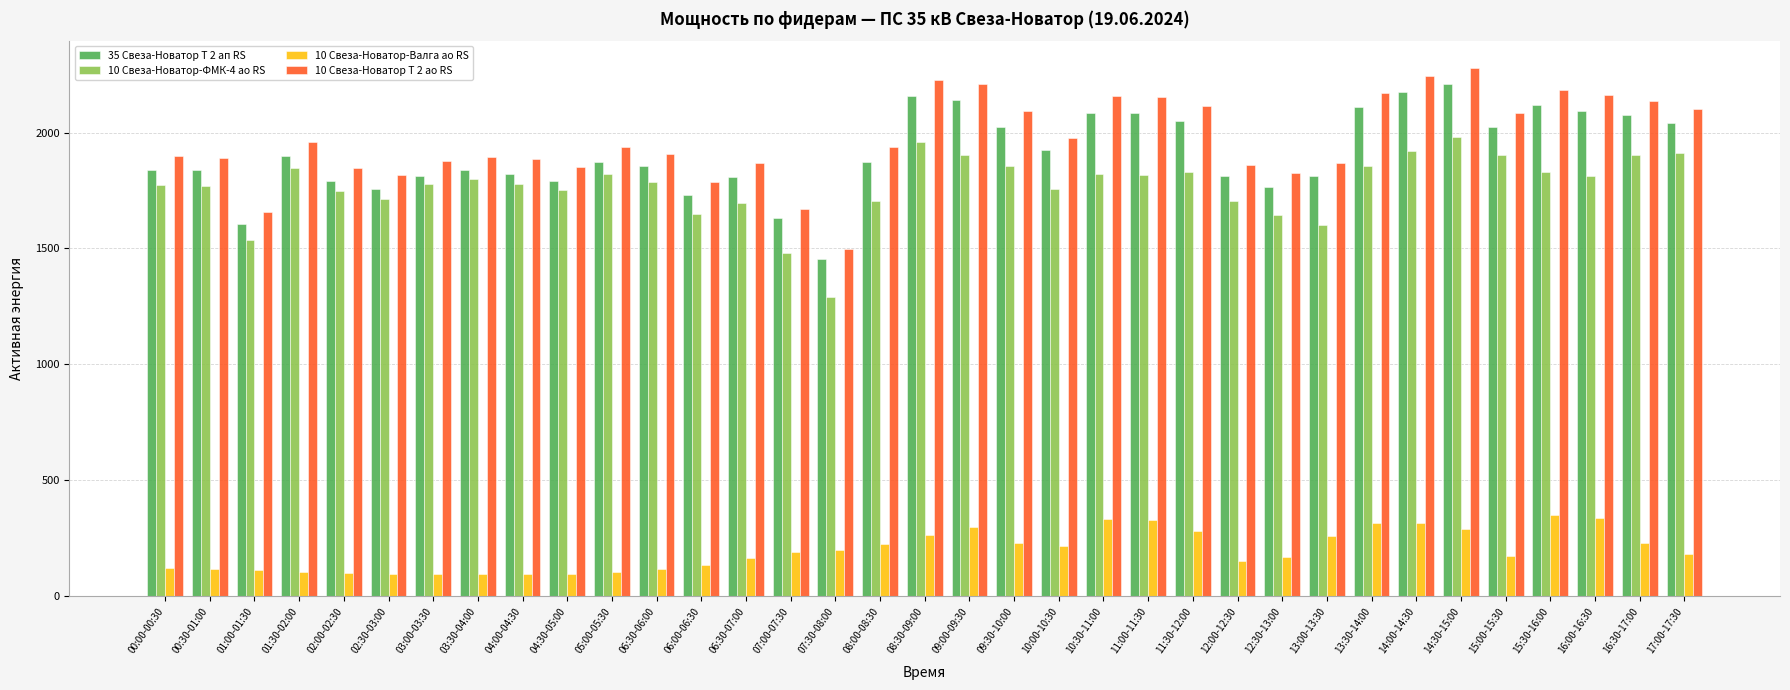

What is the greatest value displayed?

2280.0